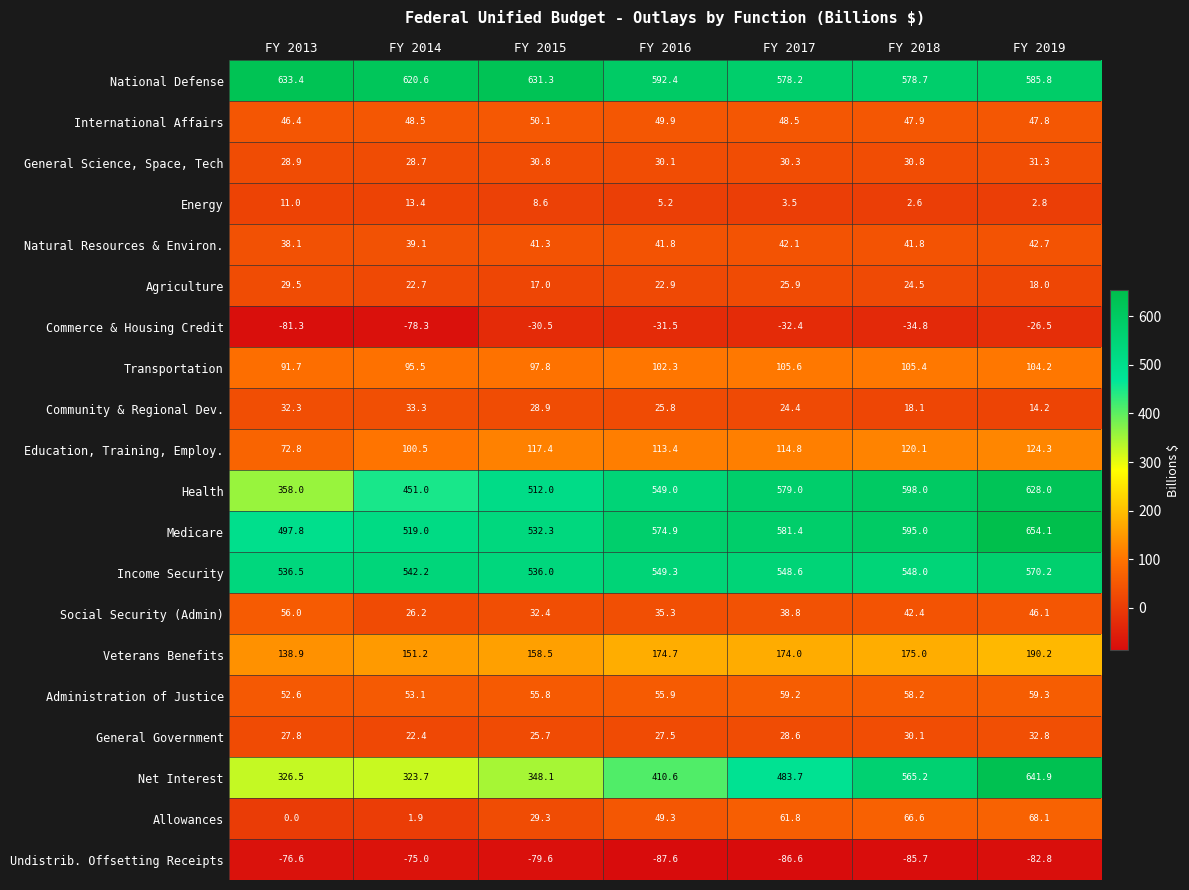

What is the difference between the Health values at FY 2019 and FY 2017?

49.0